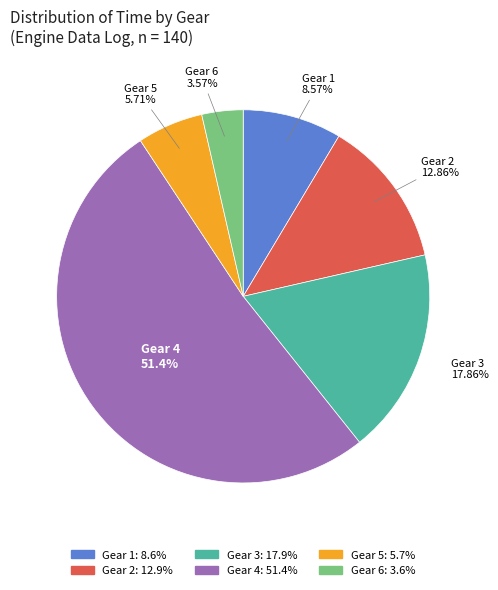

To the nearest percent, what is the average slice percentage?

17%